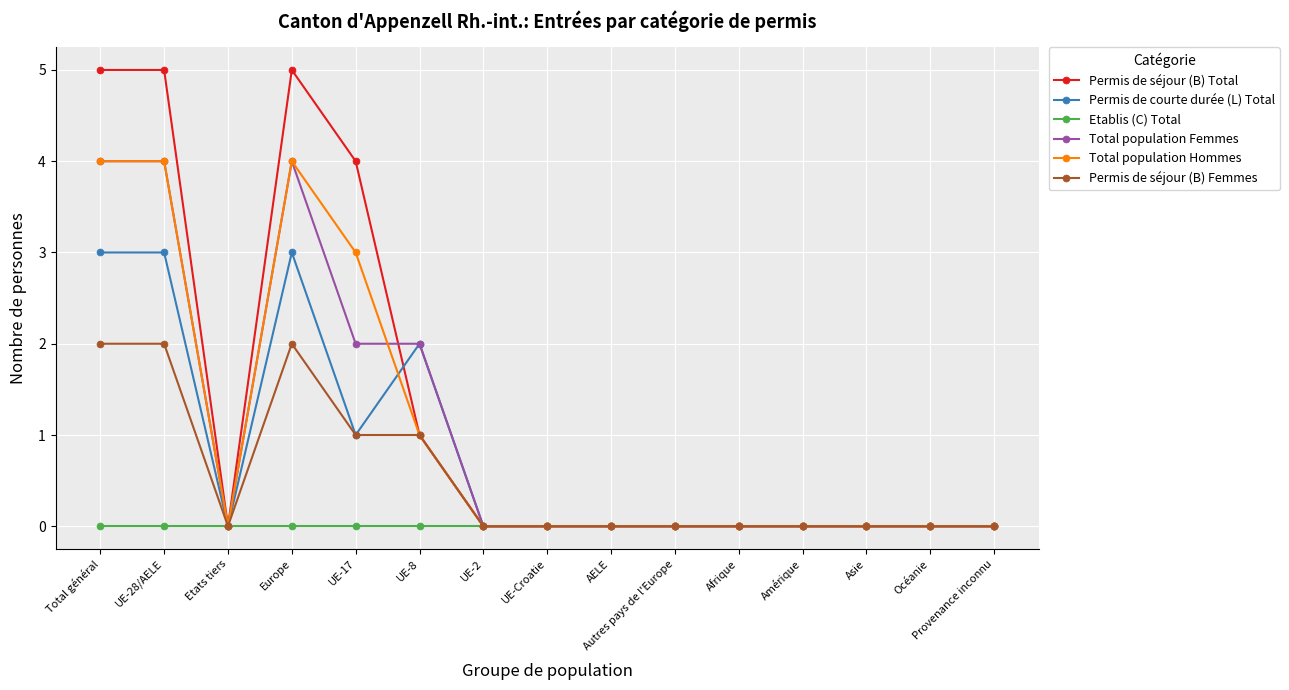

The Permis de séjour (B) Total series shows 0 at UE-Croatie. True or false?

True